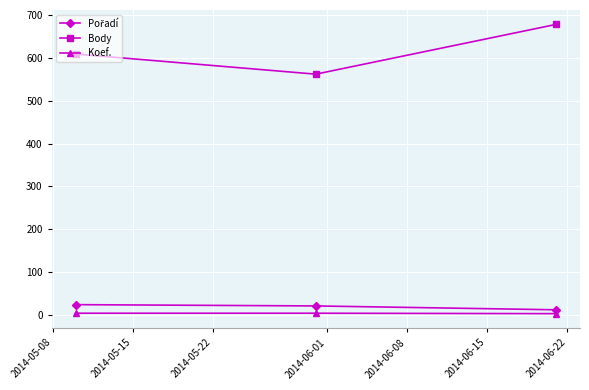

What is the maximum value for Body?

678